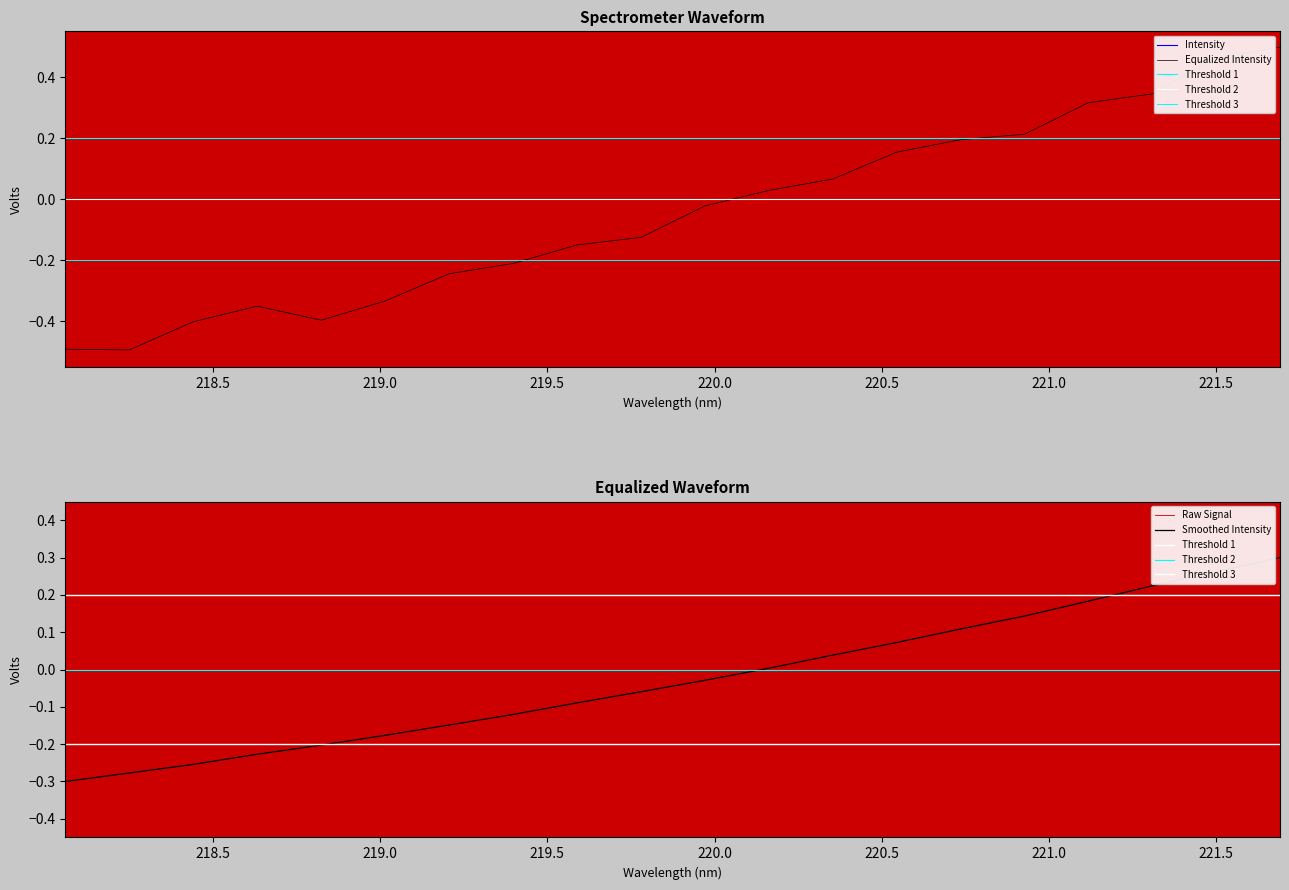

List the labels in order of value, largest first.

221.6902, 221.4993, 221.3083, 221.1174, 220.9264, 220.7354, 220.5444, 220.3533, 220.1623, 219.9712, 219.7801, 219.589, 219.3979, 219.2067, 219.0156, 218.8244, 218.6332, 218.442, 218.2508, 218.0596